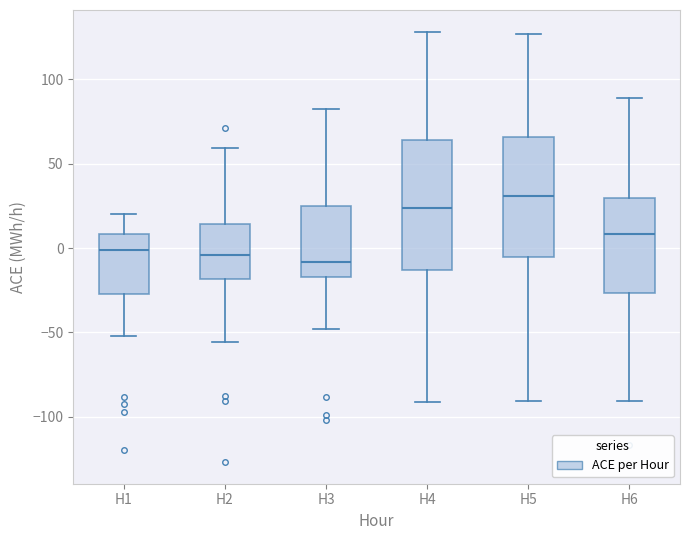

Which box is the tallest, from its lower edge to its upper edge?

H4